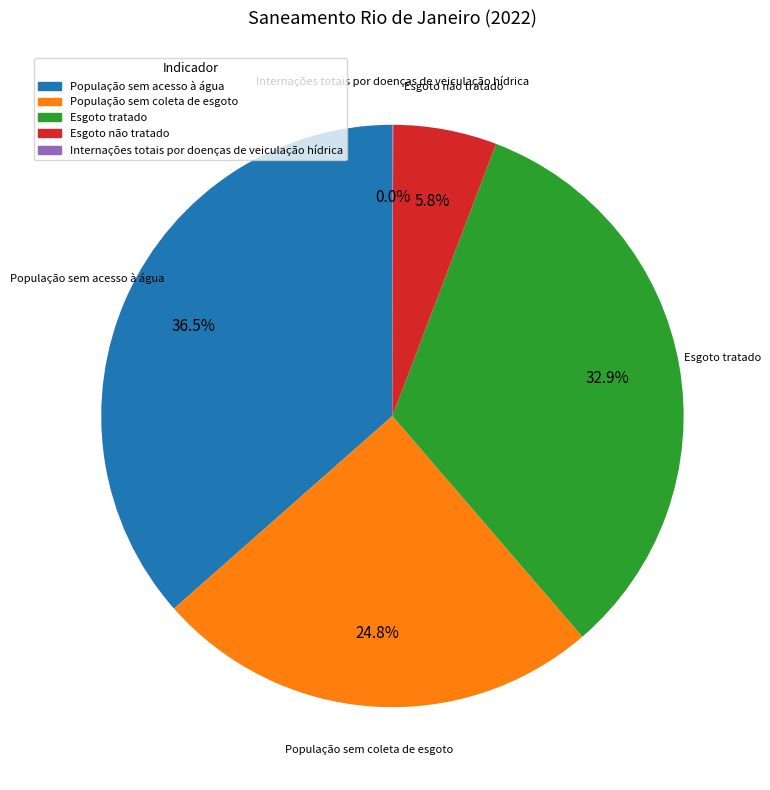

Which slice is the largest?

População sem acesso à água